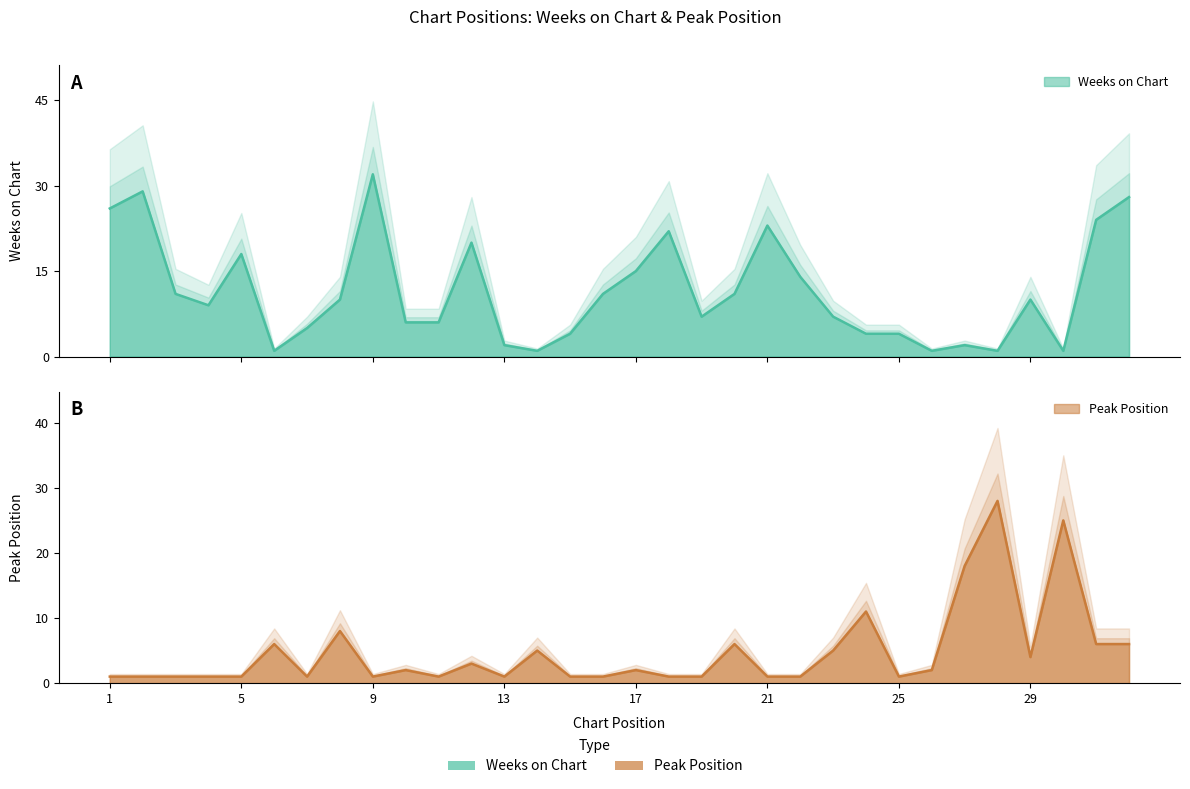

Which series has the largest range (max minus min)?

Weeks on Chart